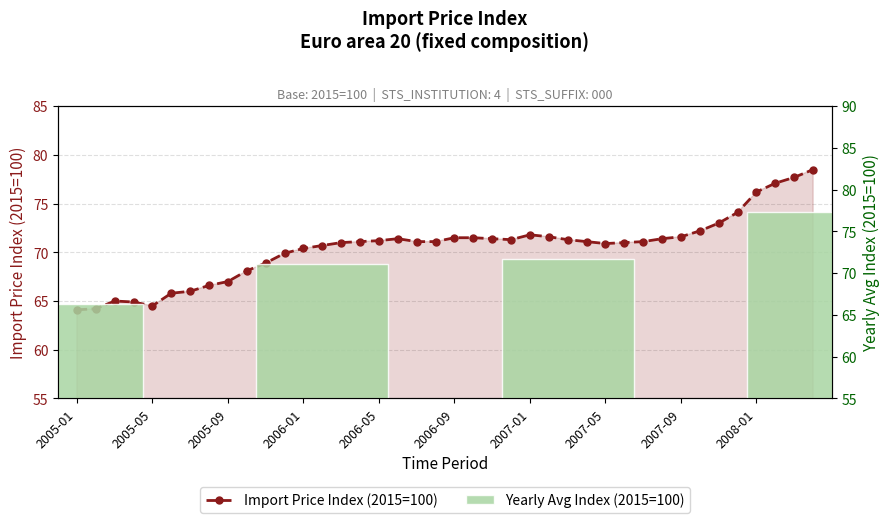

What is the average value?

70.5